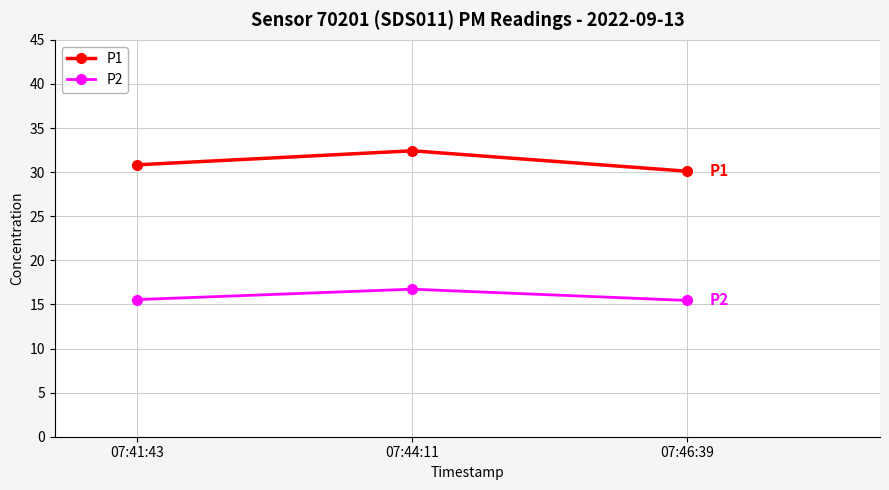

Count the P2 values in the range 15 to 16.

2